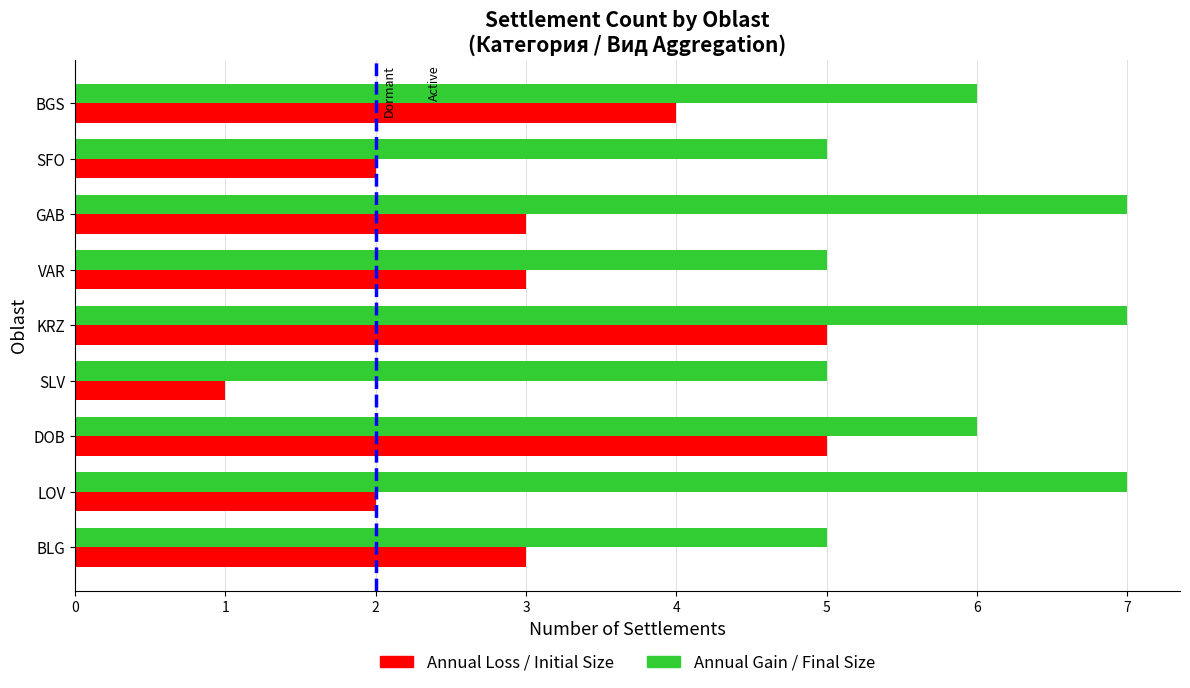

At how many categories does at least one series exceed 1?

9